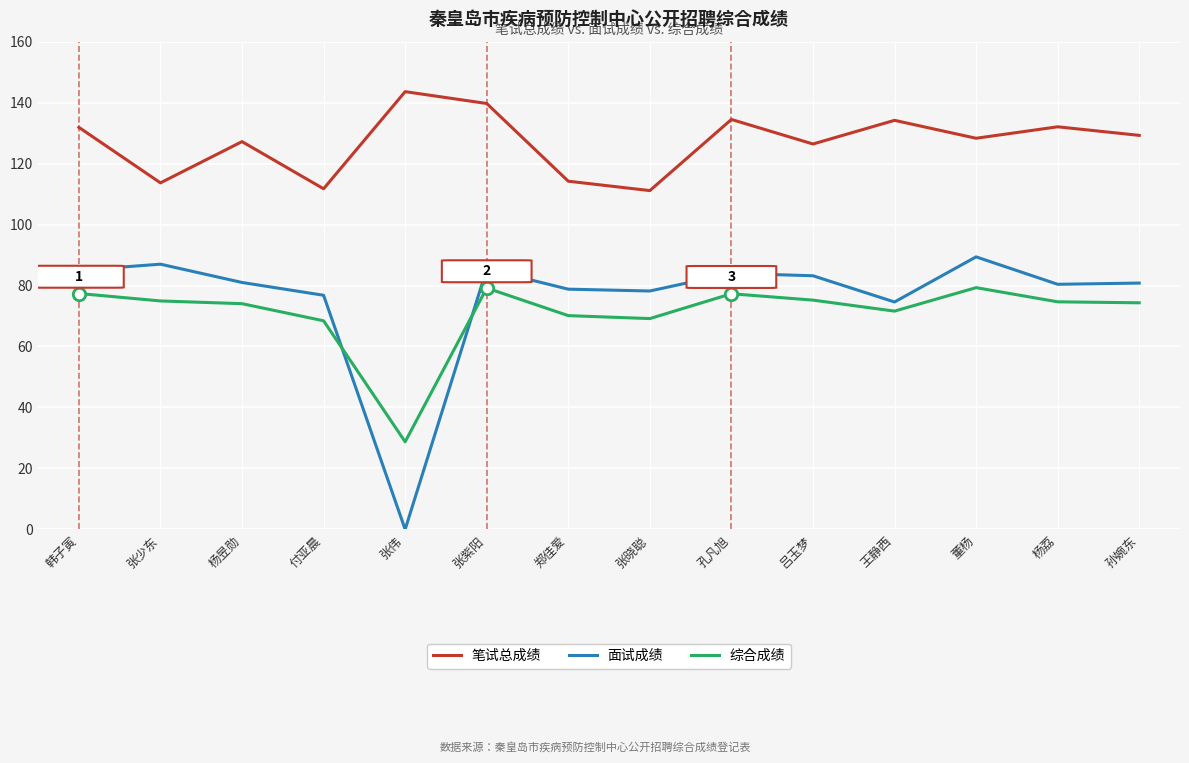

What is the total value across all series at 孙婉东?

284.4